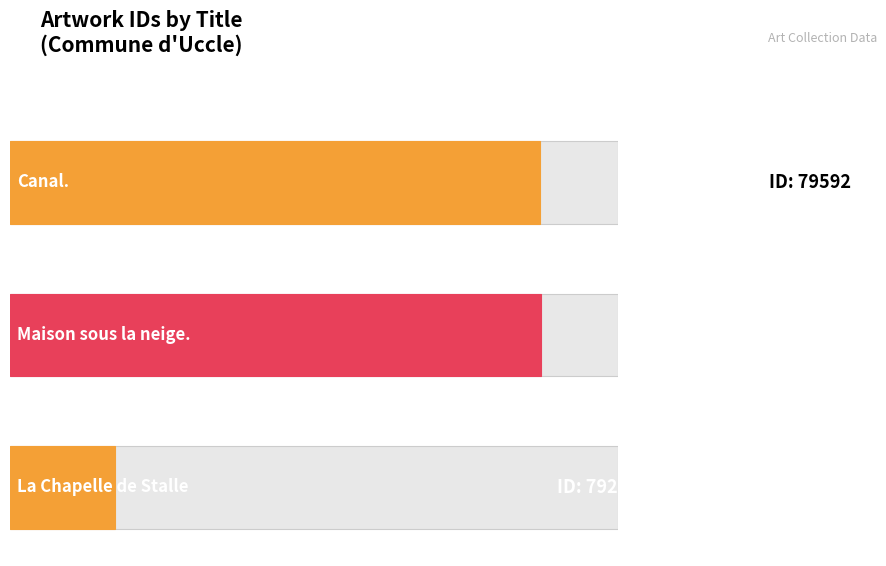

How many bars are there in total?

3